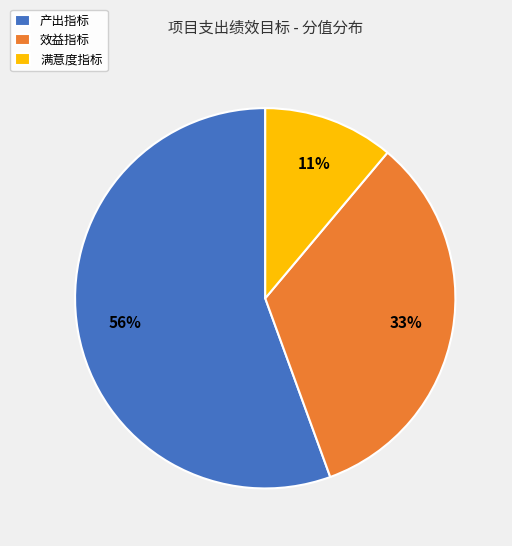

Which has a higher value, 产出指标 or 效益指标?

产出指标